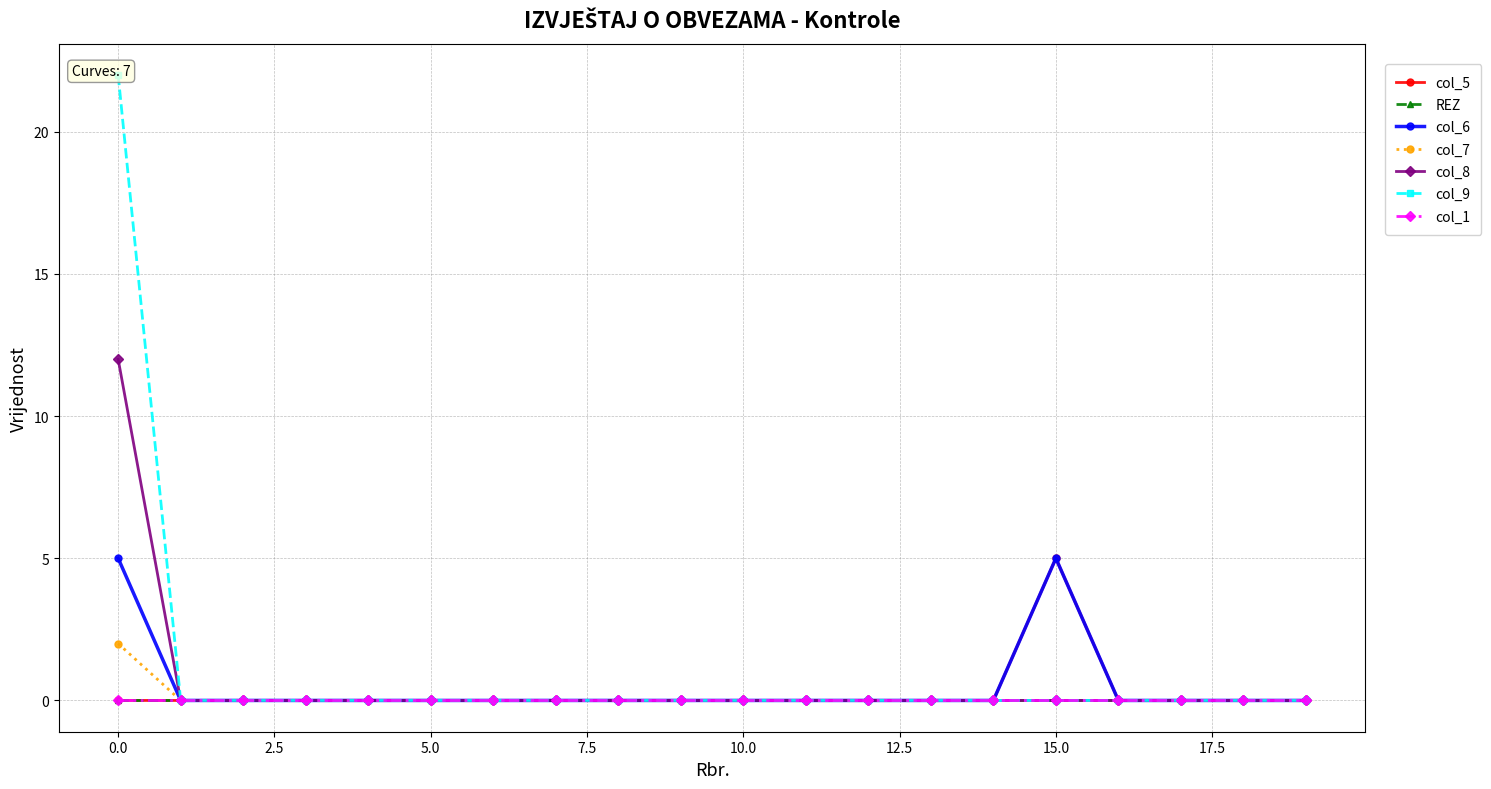

How many interior local peaks does the col_5 series have?

1